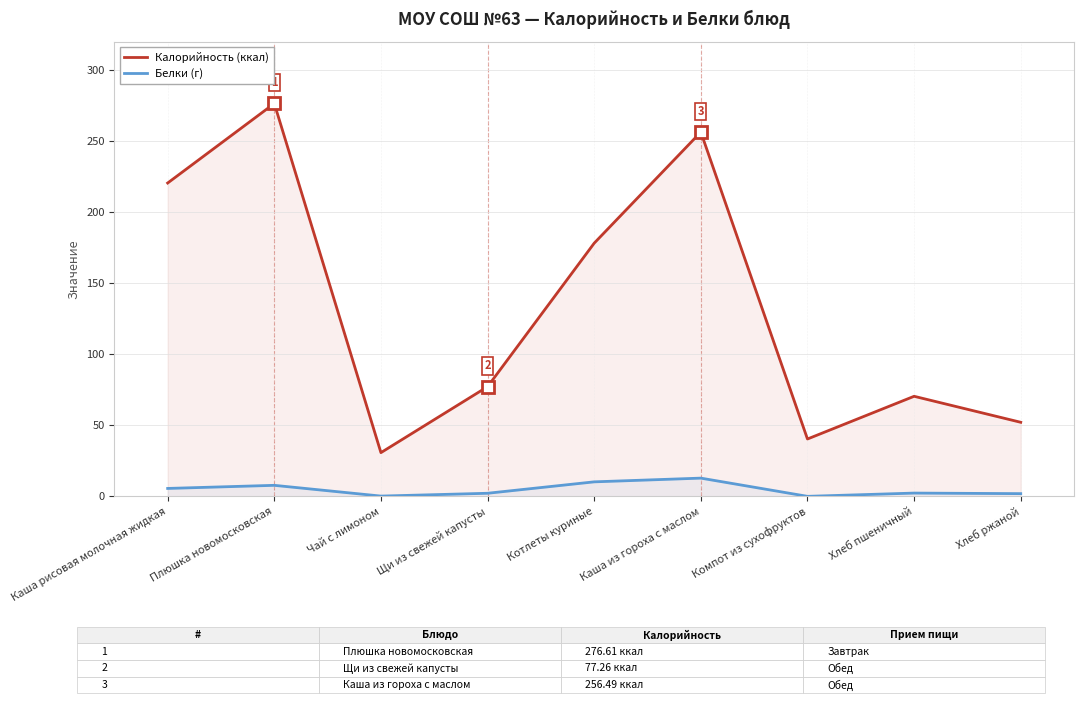

How many lines are shown in the chart?

2